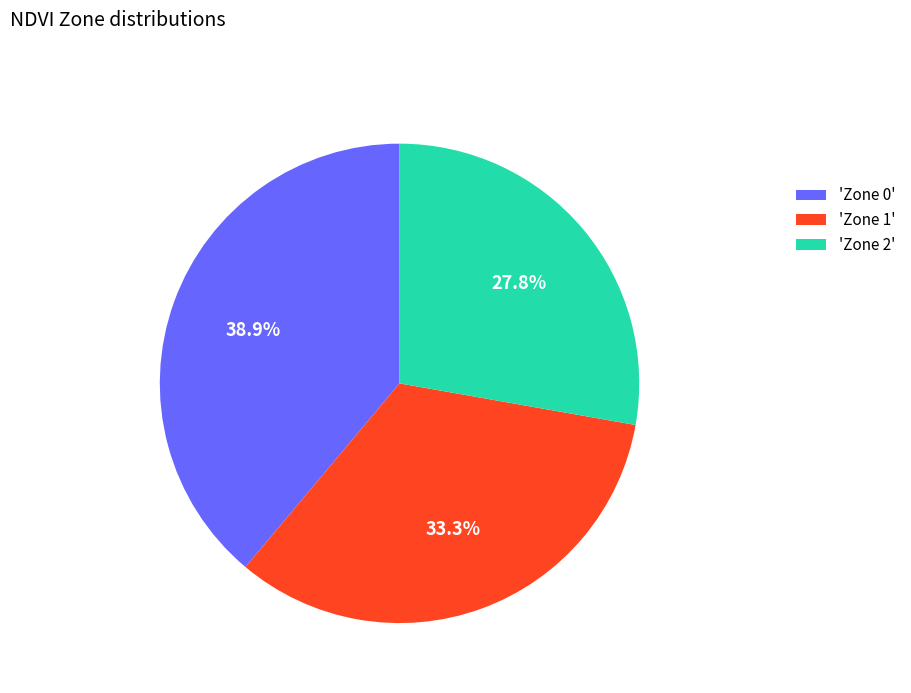

Is 'Zone 0' the majority of the pie?

No